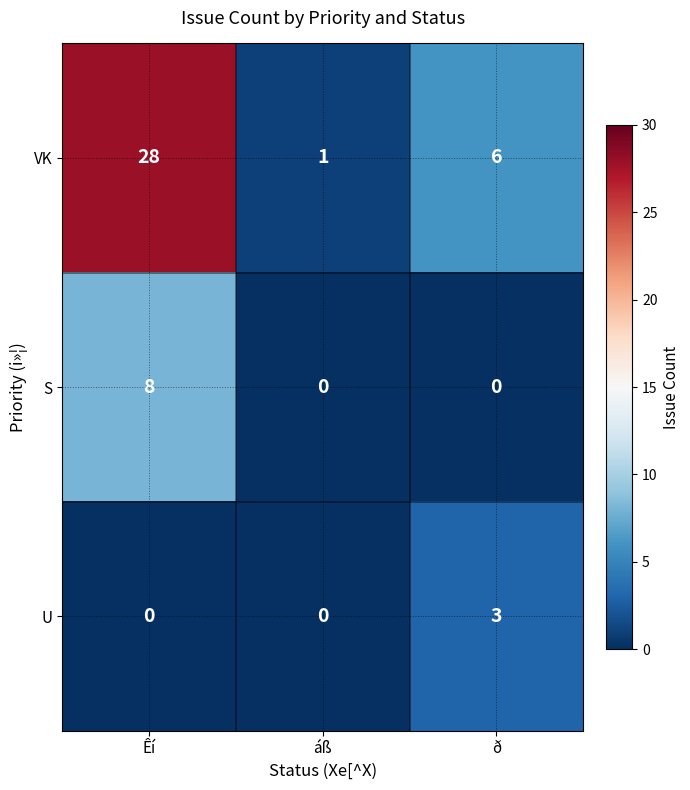

At áß, list the series in order from largest to smallest.

VK, S, U